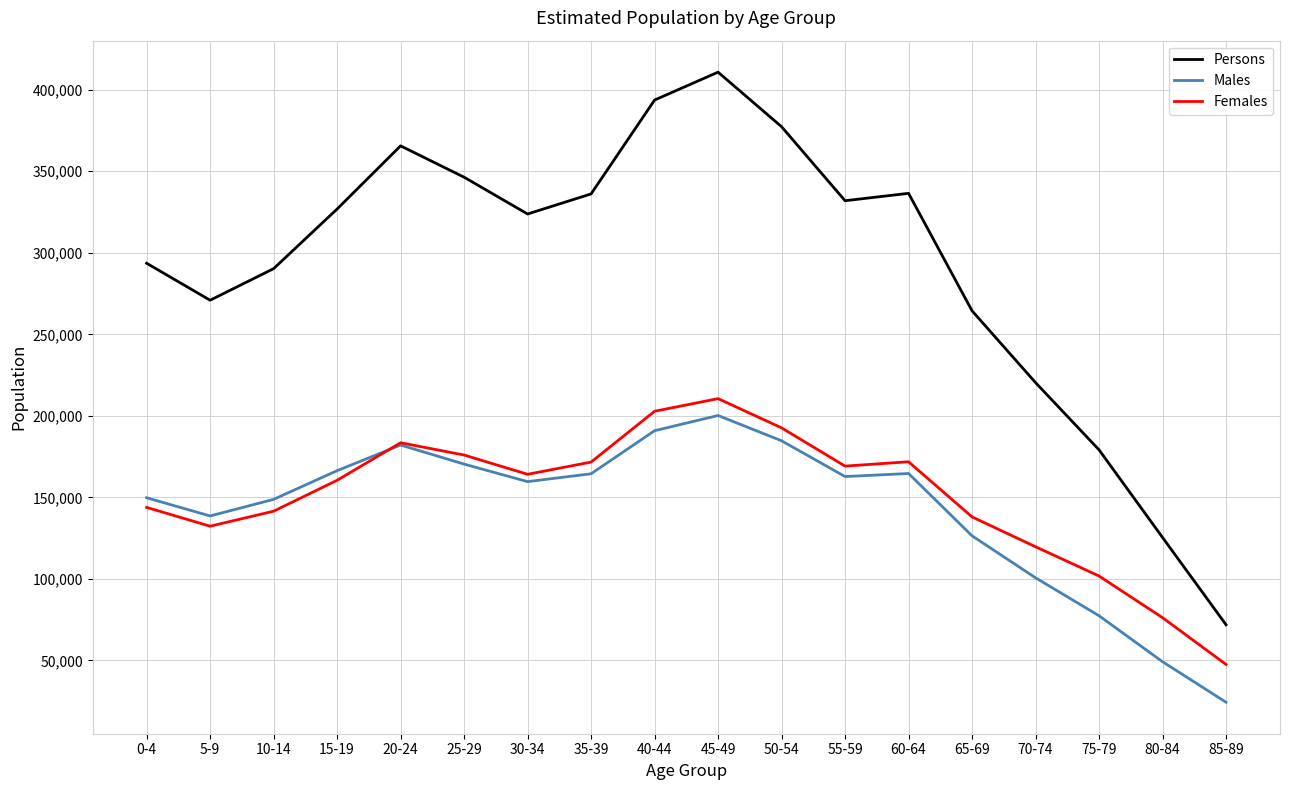

What is the difference between the Females values at 20-24 and 70-74?

63782